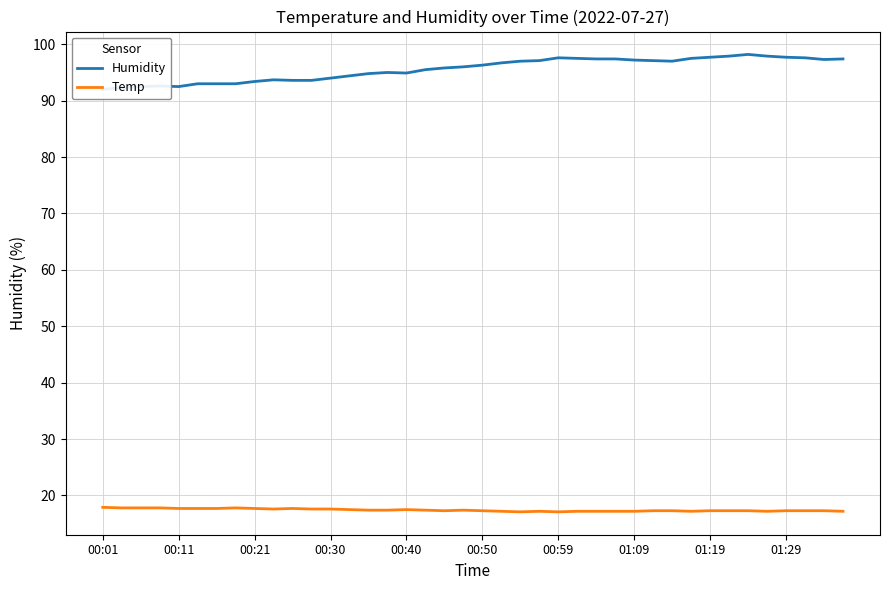

What is the sum of the Temp values at 00:21 and 00:50?

35.0